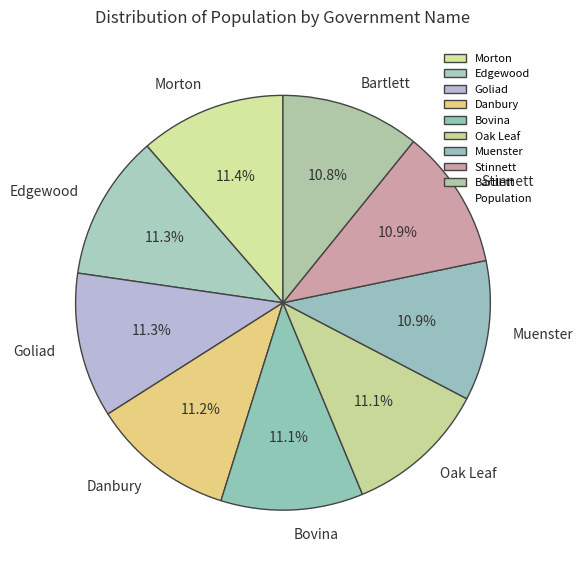

To the nearest percent, what percentage of the pie is Oak Leaf?

11%